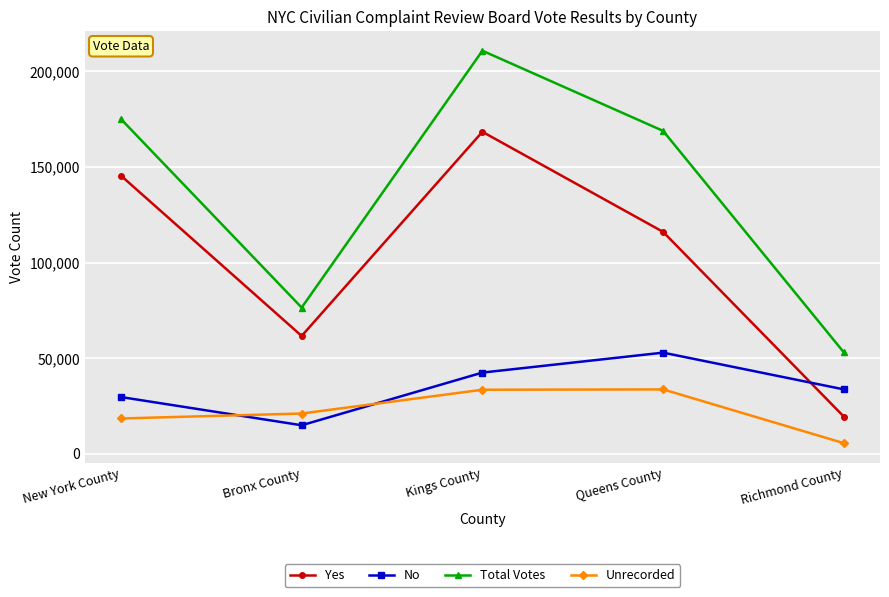

How many interior local peaks does the Total Votes series have?

1